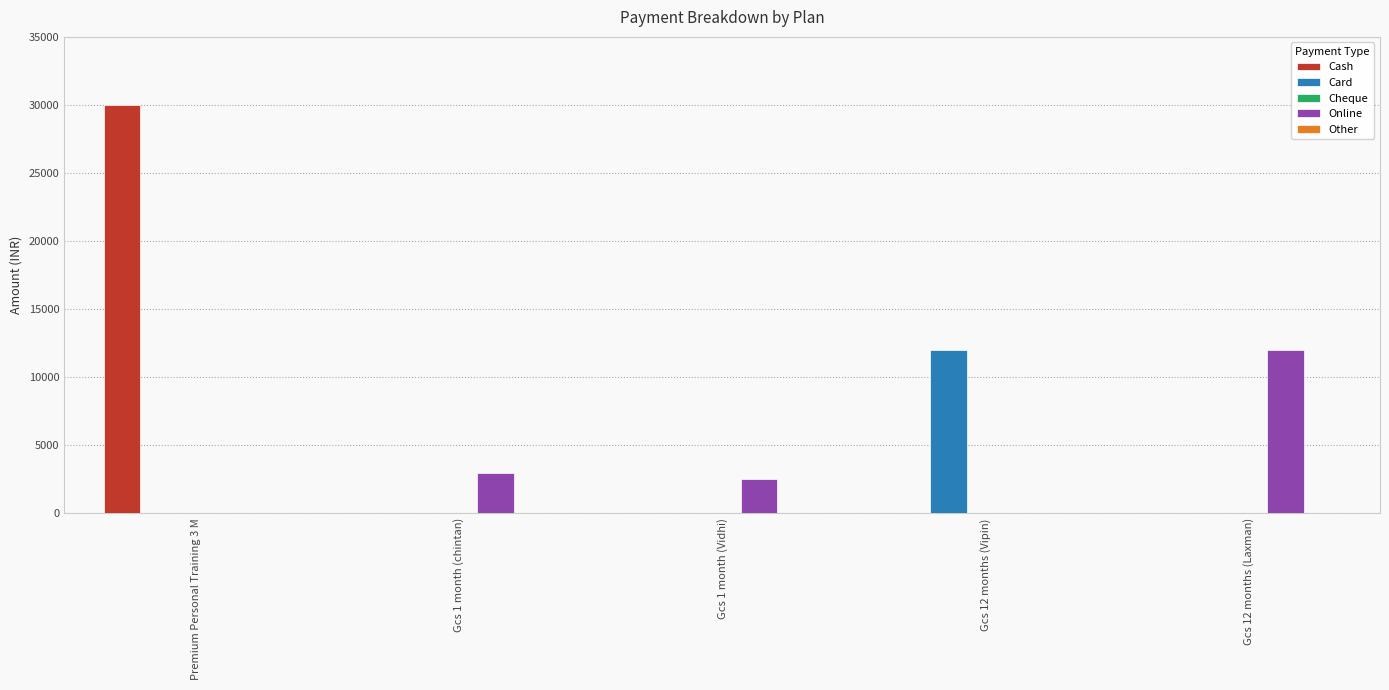

What is the sum of all Online values?

17500